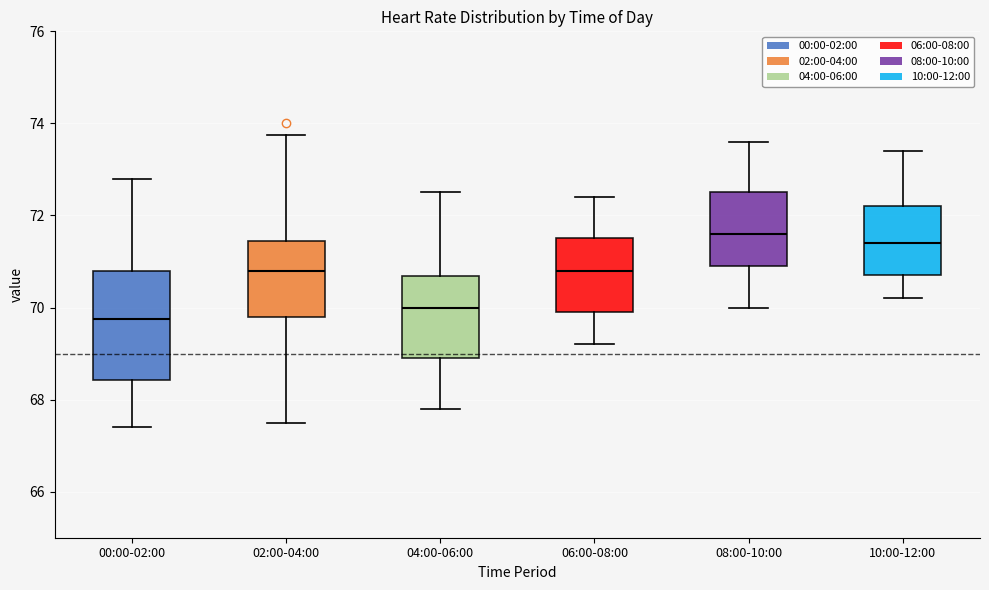

Reading left to right, transcribe this box plot: for each box, give where its median line is, the range the box spans, and where its two whiskers end, as read against the y-axis. The values are not printed on the chart, so give them approximately, as read against the axis.

00:00-02:00: median 69.8, box 68.4 to 70.8, whiskers 67.4 to 72.8
02:00-04:00: median 70.8, box 69.8 to 71.4, whiskers 67.6 to 73.8
04:00-06:00: median 70.0, box 69.0 to 70.6, whiskers 67.8 to 72.6
06:00-08:00: median 70.8, box 70.0 to 71.6, whiskers 69.2 to 72.4
08:00-10:00: median 71.6, box 71.0 to 72.6, whiskers 70.0 to 73.6
10:00-12:00: median 71.4, box 70.8 to 72.2, whiskers 70.2 to 73.4